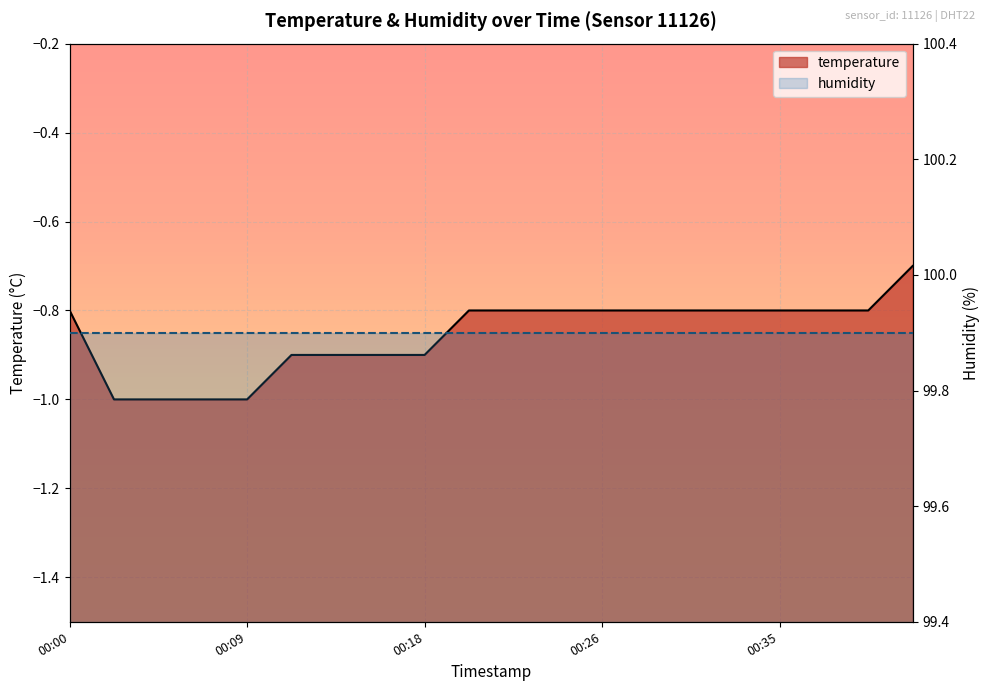

How many categories are shown in the chart?

20